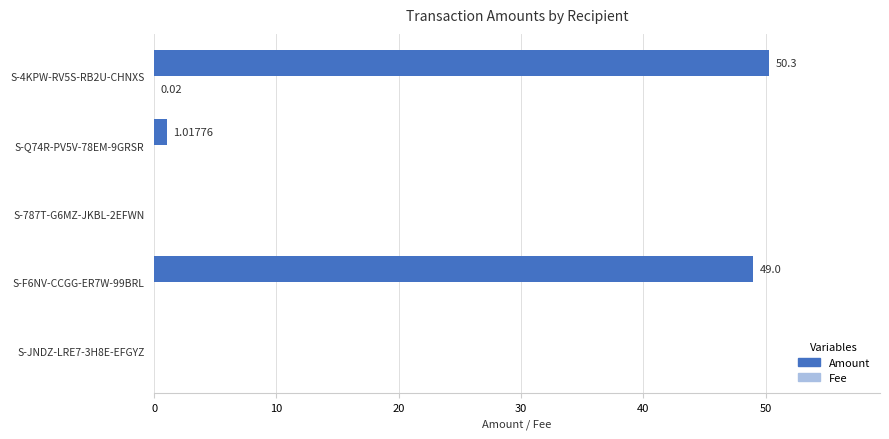

What is the sum of all Amount values?

100.3